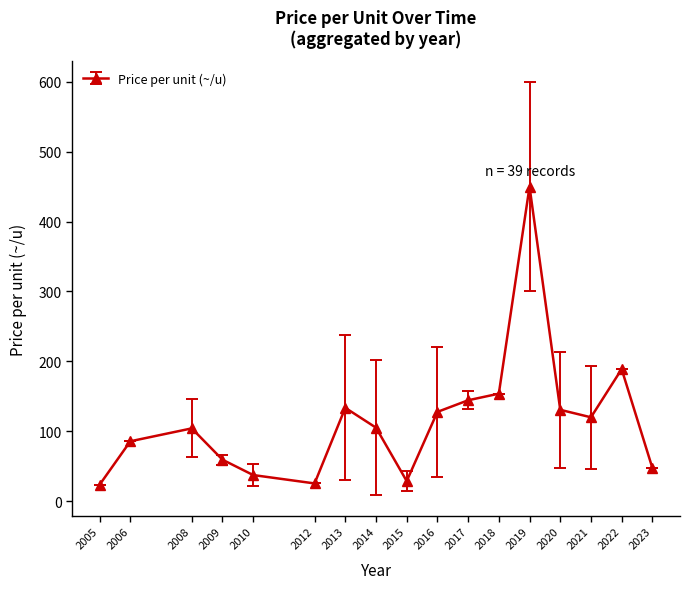

The value at 2021 is 273.4. True or false?

False